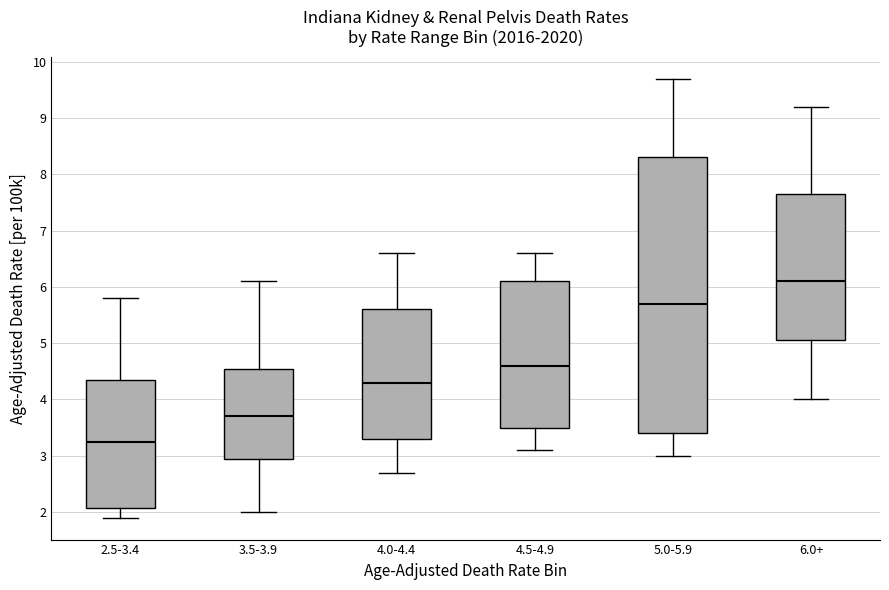

Reading left to right, transcribe this box plot: for each box, give where its median line is, the range the box spans, and where its two whiskers end, as read against the y-axis. The values are not printed on the chart, so give them approximately, as read against the axis.

2.5-3.4: median 3.3, box 2.1 to 4.4, whiskers 1.9 to 5.8
3.5-3.9: median 3.7, box 3.0 to 4.6, whiskers 2.0 to 6.1
4.0-4.4: median 4.3, box 3.3 to 5.6, whiskers 2.7 to 6.6
4.5-4.9: median 4.6, box 3.5 to 6.1, whiskers 3.1 to 6.6
5.0-5.9: median 5.7, box 3.4 to 8.3, whiskers 3.0 to 9.7
6.0+: median 6.1, box 5.1 to 7.7, whiskers 4.0 to 9.2